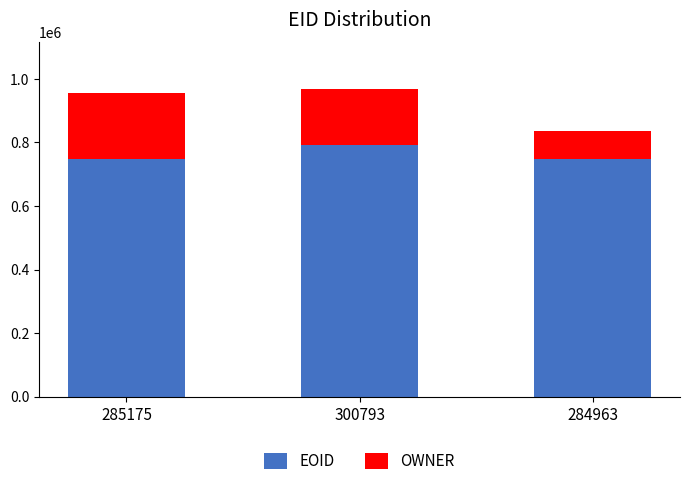

What is the total value across all series at 284963?

836758